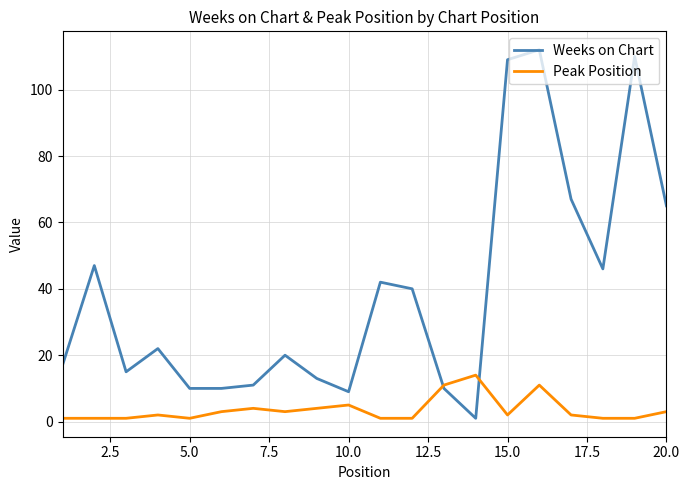

Which series has the largest range (max minus min)?

Weeks on Chart